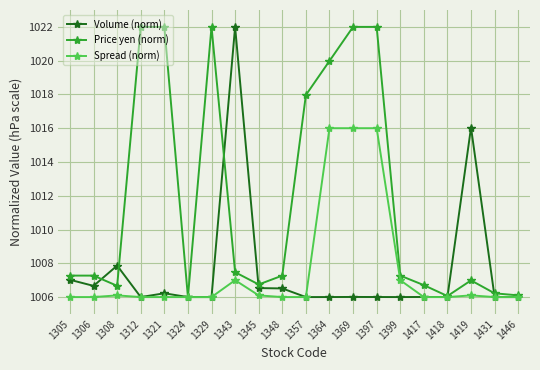

Count the number of categories in the chart.

20